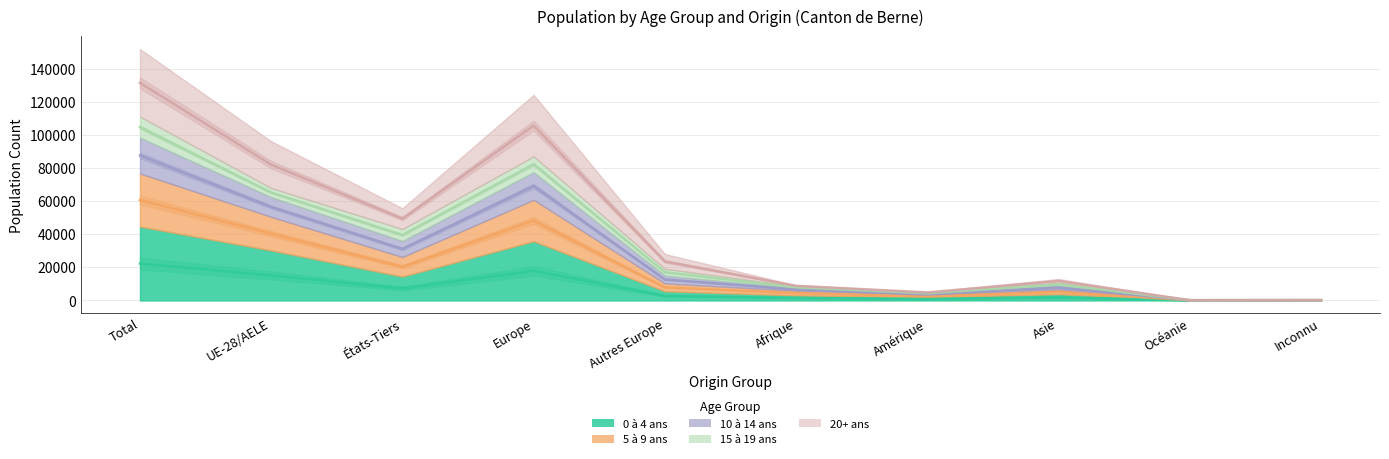

Does the chart have visible grid lines?

Yes